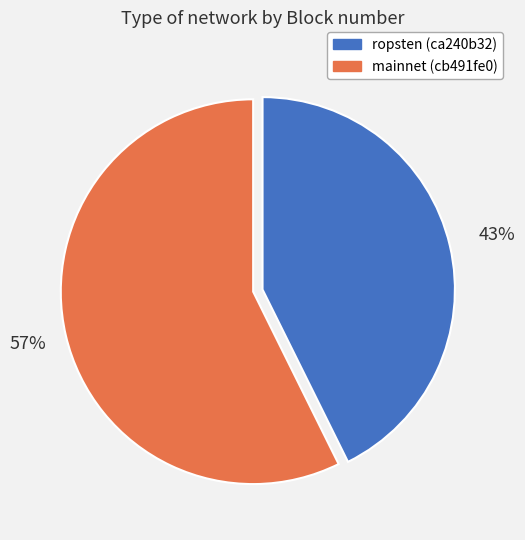

Rank the categories by value from lowest to highest.

ropsten (ca240b32), mainnet (cb491fe0)